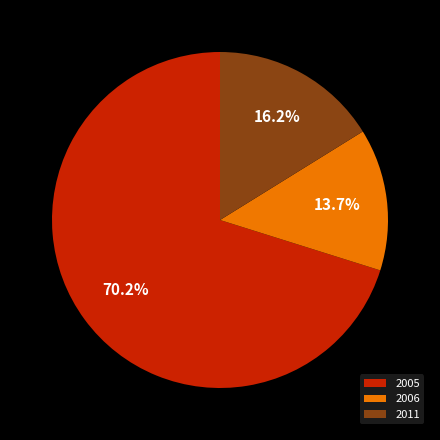

To the nearest percent, what is the difference between the largest and smallest slice percentages?

56%